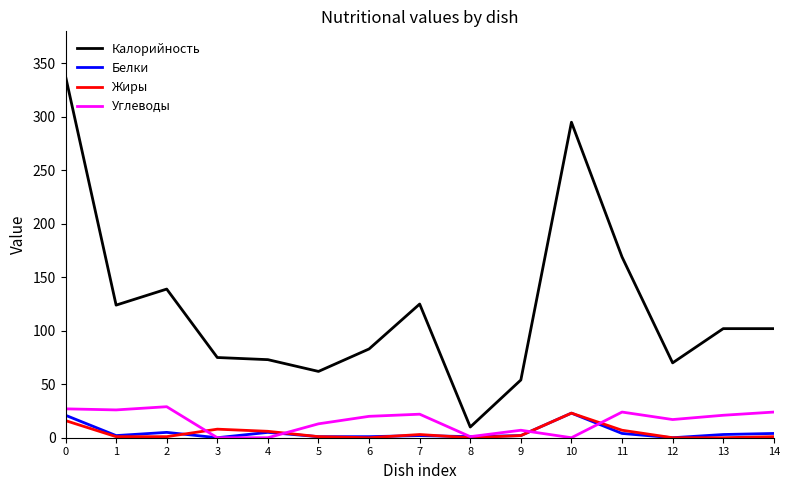

How many values in the Жиры series are below 1?

4